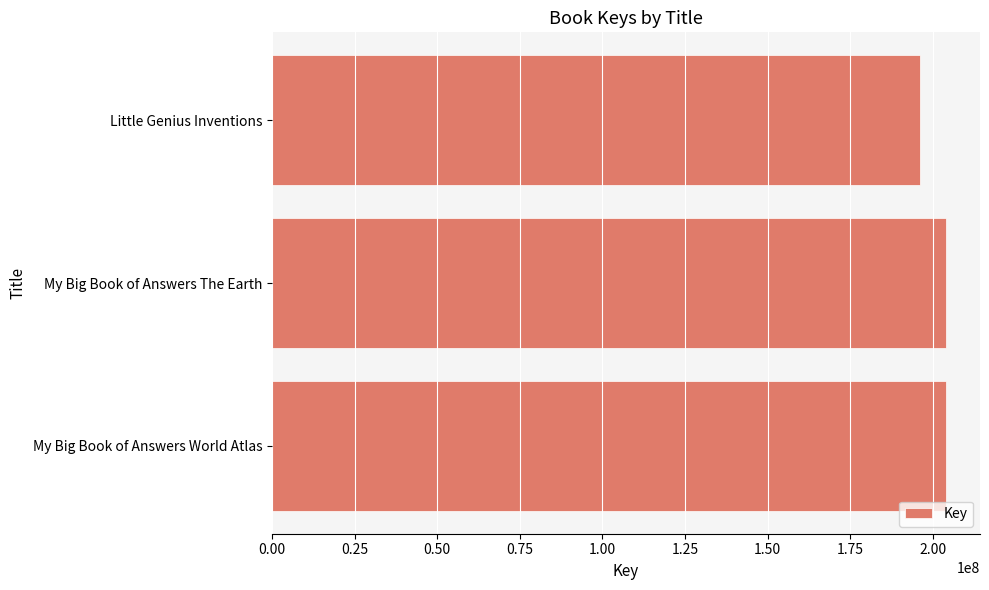

Is it true that the value at My Big Book of Answers The Earth is 72862289?

False